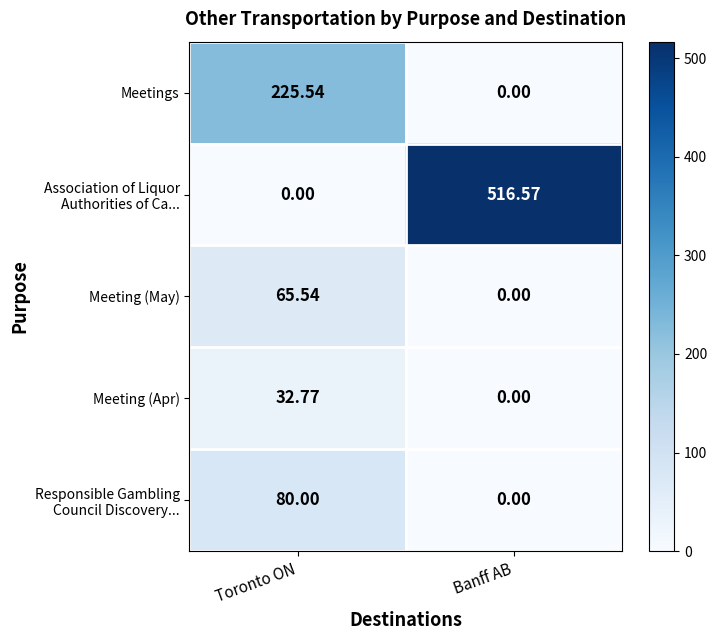

At which category is the sum across all series the highest?

Banff AB